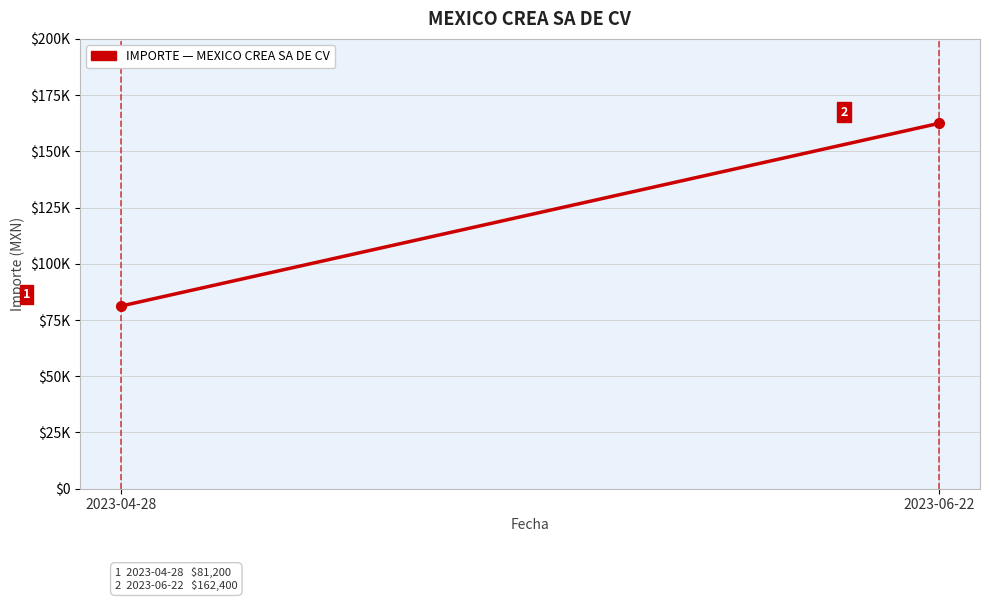

How many lines are shown in the chart?

1